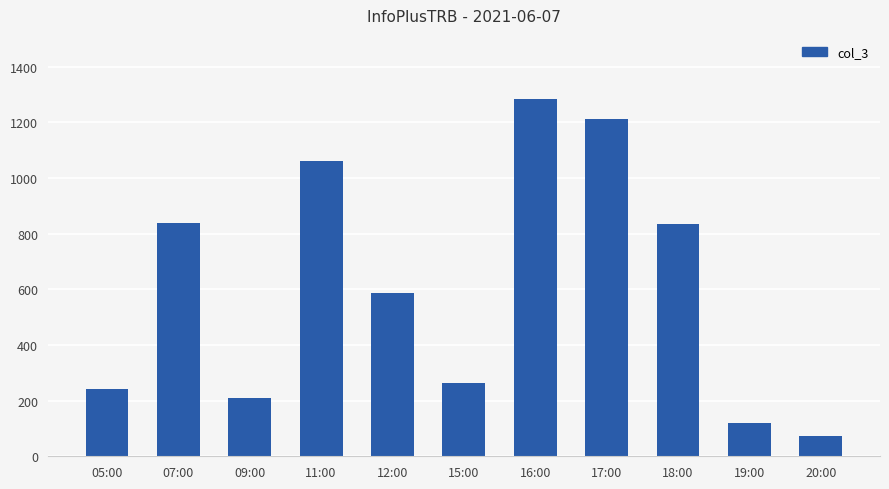

What is the change in value from 09:00 to 11:00?

+852